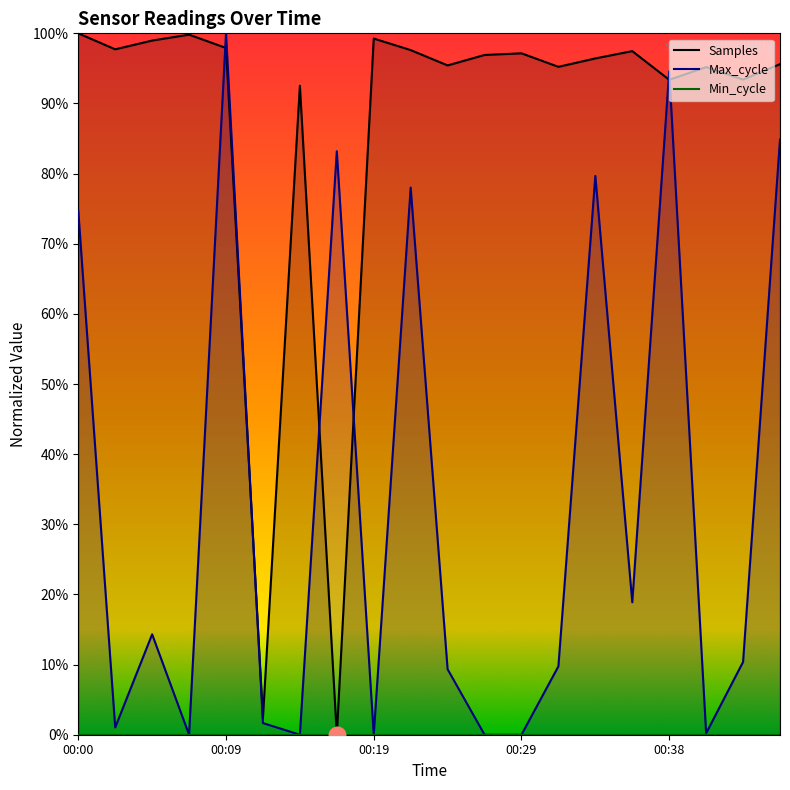

The value of Max_cycle at 00:29 is 0.0. True or false?

True